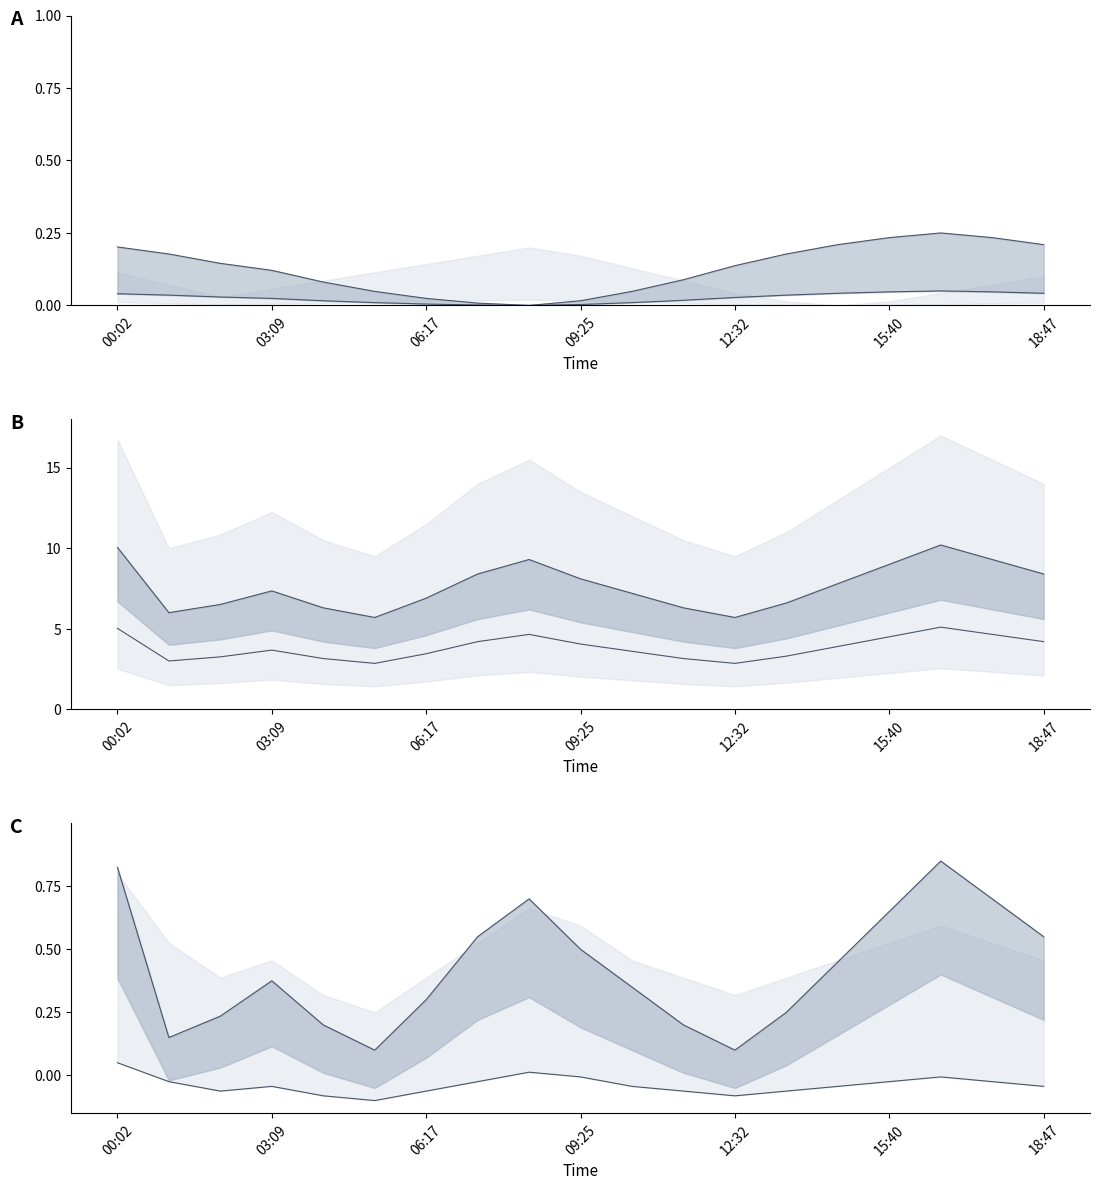

What is the sum of the SDS_P2 lower values at 16 and 18:47?

-0.1